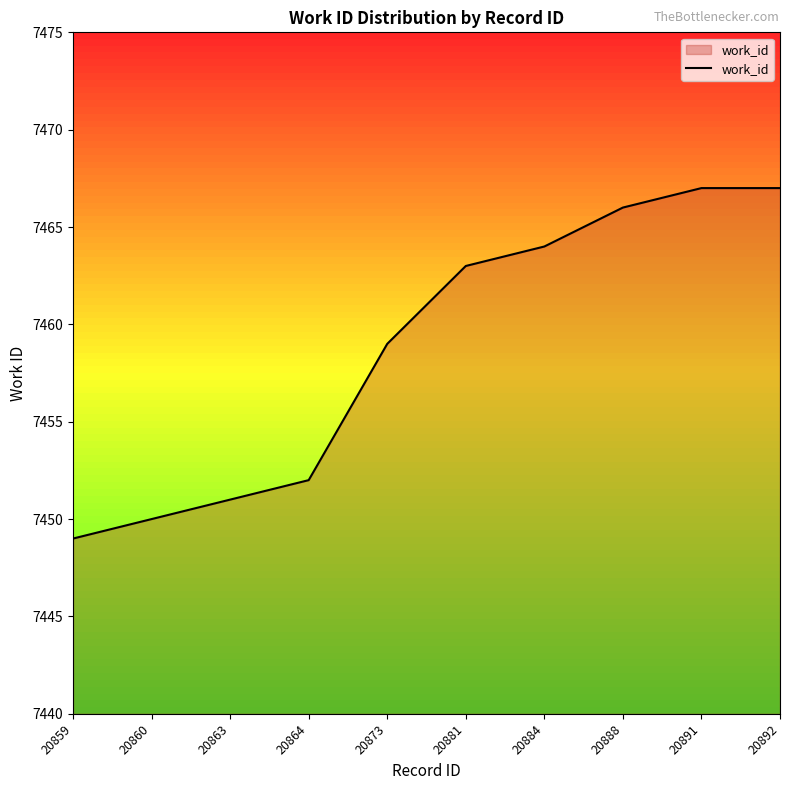

What is the average value?

7459